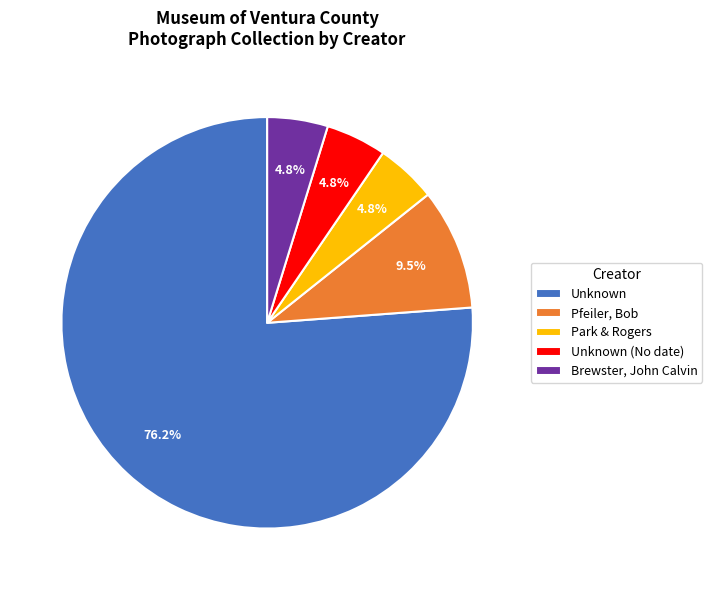

What percentage is the Park & Rogers slice, to the nearest percent?

5%